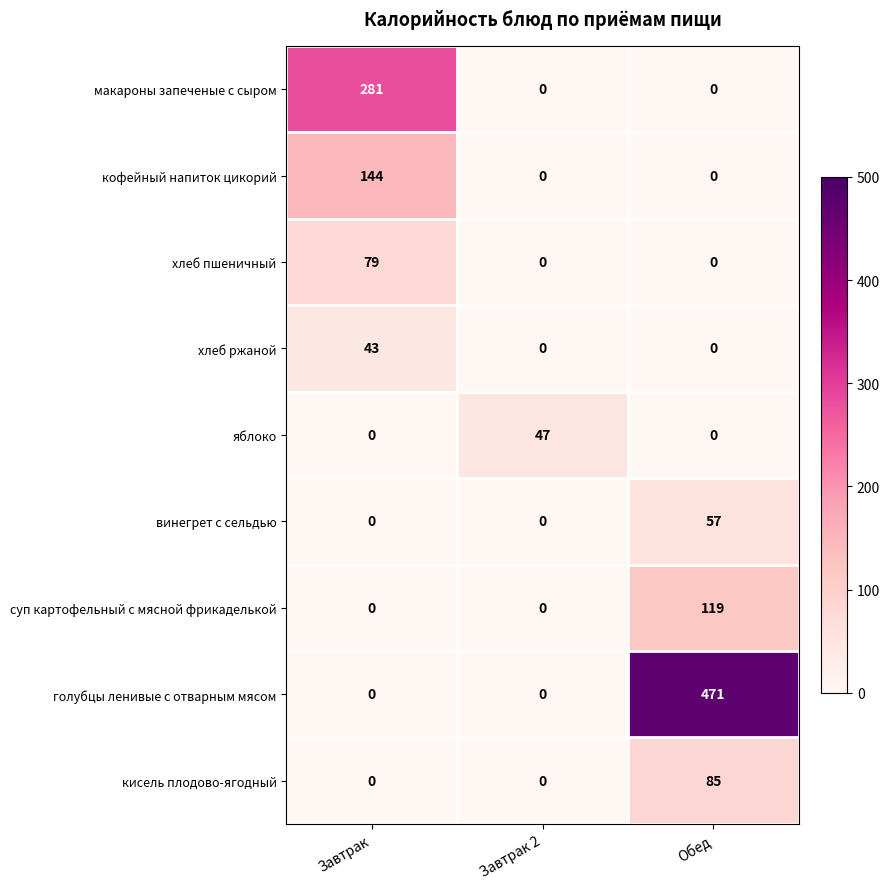

List the series in order of their peak value, lowest first.

хлеб ржаной, яблоко, винегрет с сельдью, хлеб пшеничный, кисель плодово-ягодный, суп картофельный с мясной фрикаделькой, кофейный напиток цикорий, макароны запеченые с сыром, голубцы ленивые с отварным мясом